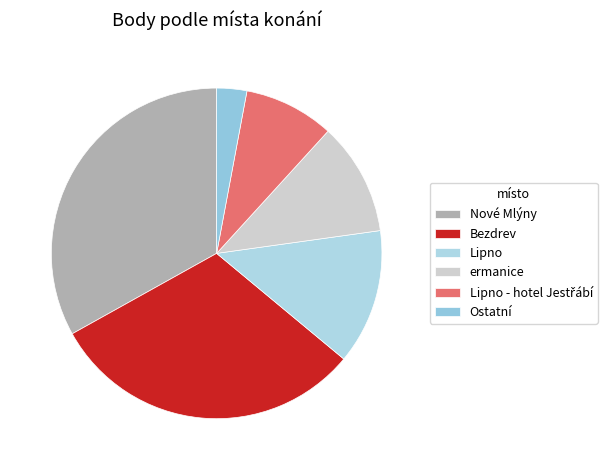

Which category has the smallest portion of the pie?

Ostatní